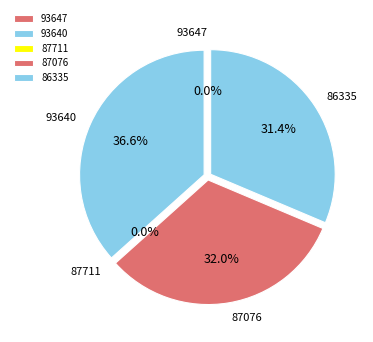

Which has a higher value, 86436 or 93640?

93640